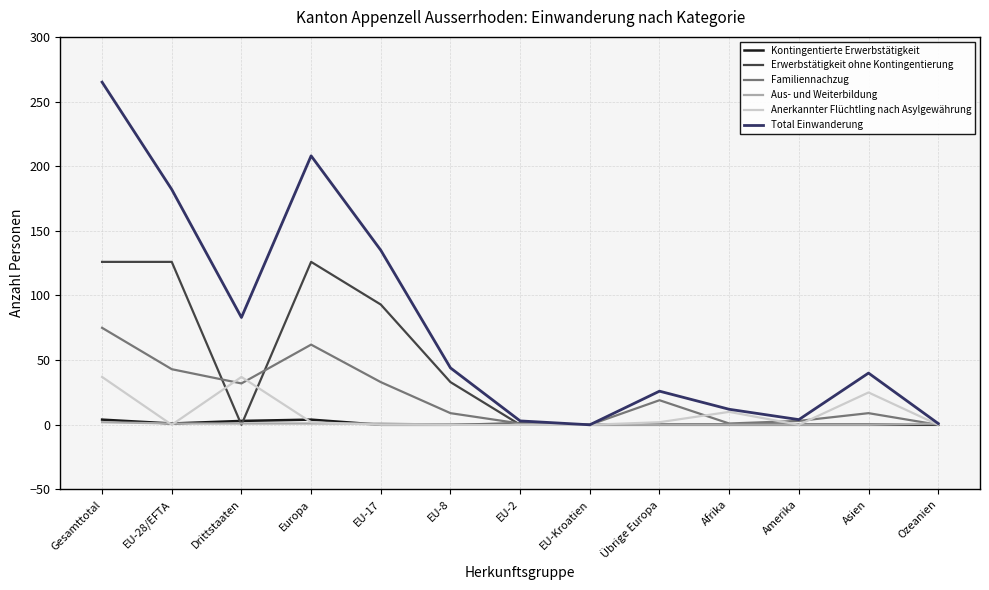

What value does the Aus- und Weiterbildung series have at Gesamttotal?

2